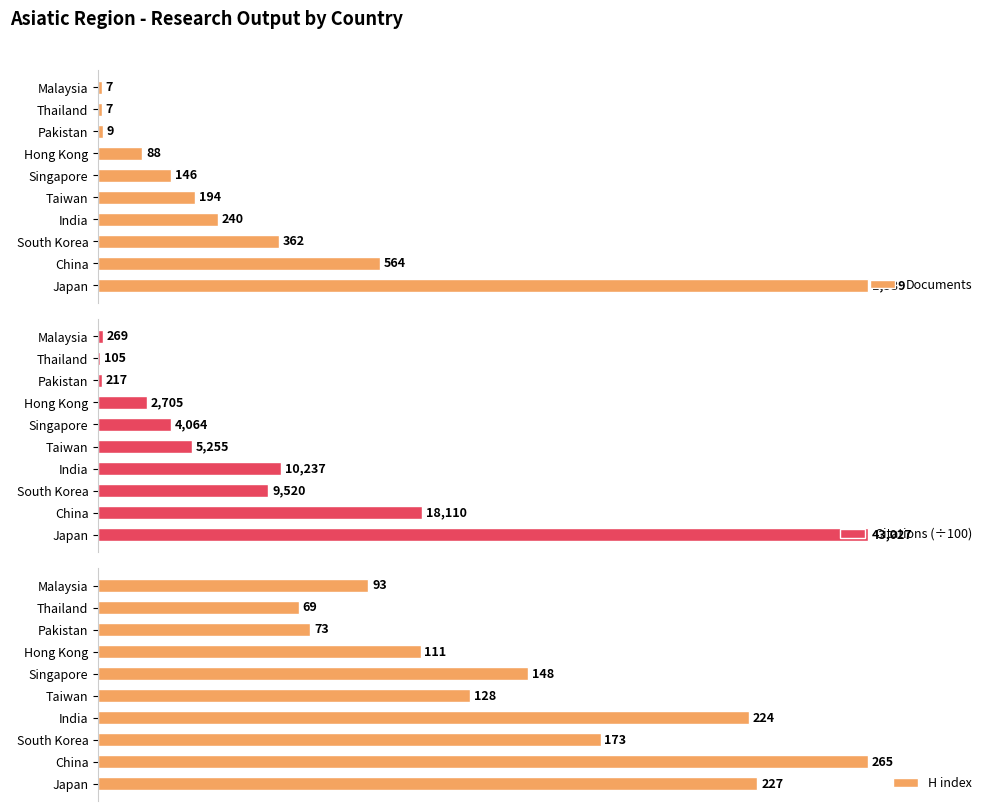

Rank the categories by Citations (÷100) value from lowest to highest.

Thailand, Pakistan, Malaysia, Hong Kong, Singapore, Taiwan, South Korea, India, China, Japan